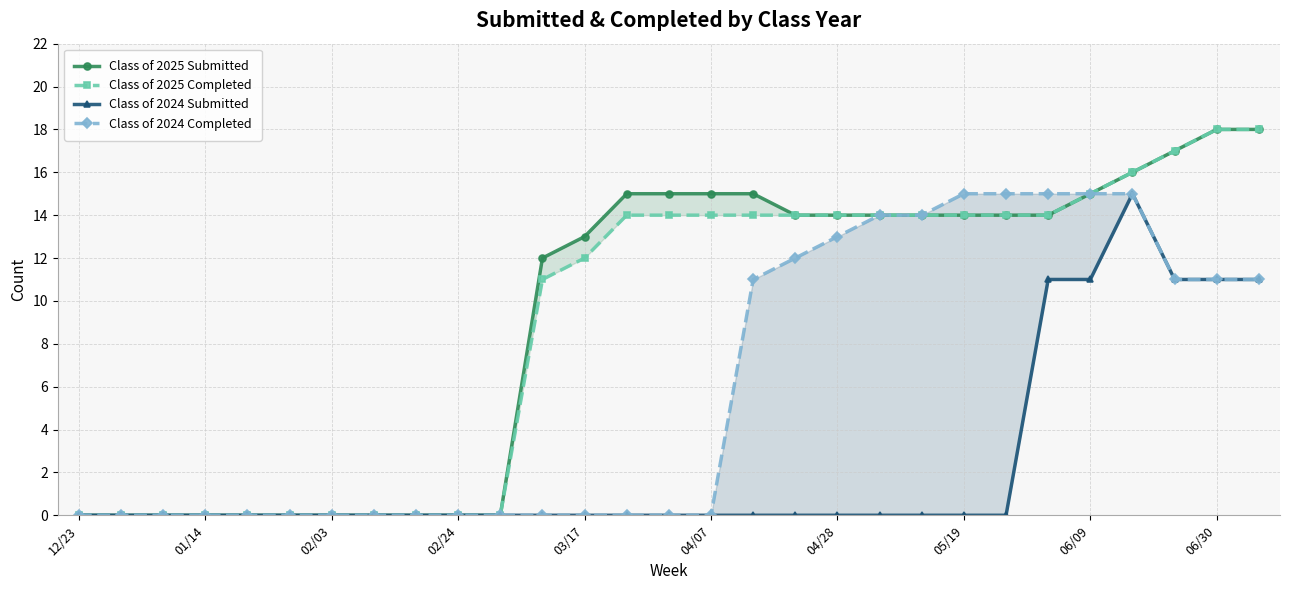

What is the greatest value displayed?

18